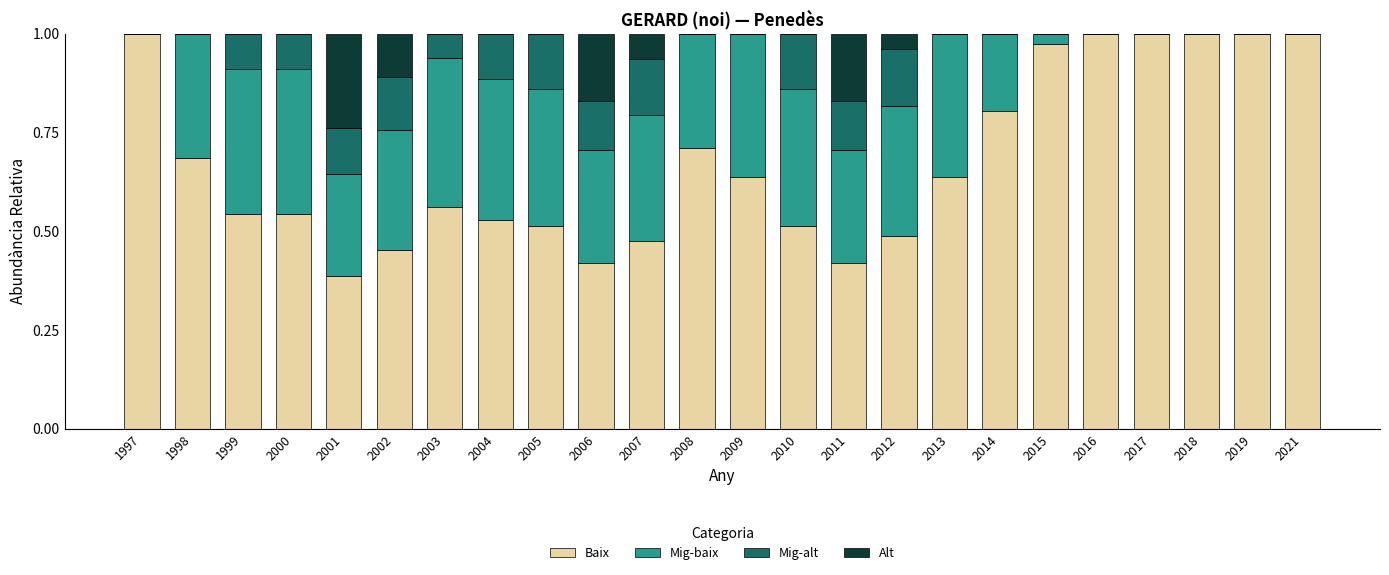

Does the chart contain stacked bars?

Yes